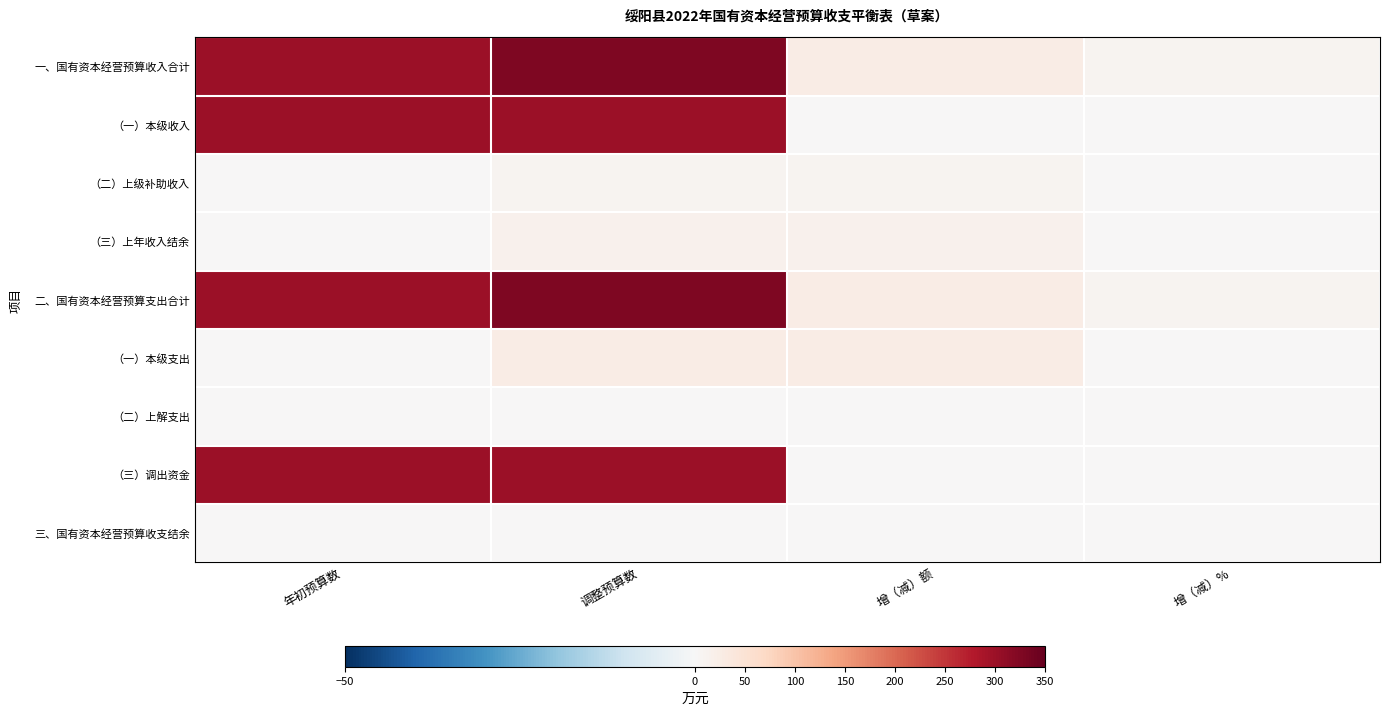

Reading left to right, list all the values displayed in this chart.

一、国有资本经营预算收入合计: 年初预算数=300.0	调整预算数=325.7	增（减）额=25.7	增（减）%=8.6
（一）本级收入: 年初预算数=300.0	调整预算数=300.0	增（减）额=0.0	增（减）%=0.0
（二）上级补助收入: 年初预算数=0.0	调整预算数=10.4	增（减）额=10.4	增（减）%=0.0
（三）上年收入结余: 年初预算数=0.0	调整预算数=15.3	增（减）额=15.3	增（减）%=0.0
二、国有资本经营预算支出合计: 年初预算数=300.0	调整预算数=325.7	增（减）额=25.7	增（减）%=8.6
（一）本级支出: 年初预算数=0.0	调整预算数=25.7	增（减）额=25.7	增（减）%=0.0
（二）上解支出: 年初预算数=0.0	调整预算数=0.0	增（减）额=0.0	增（减）%=0.0
（三）调出资金: 年初预算数=300.0	调整预算数=300.0	增（减）额=0.0	增（减）%=0.0
三、国有资本经营预算收支结余: 年初预算数=0.0	调整预算数=0.0	增（减）额=0.0	增（减）%=0.0